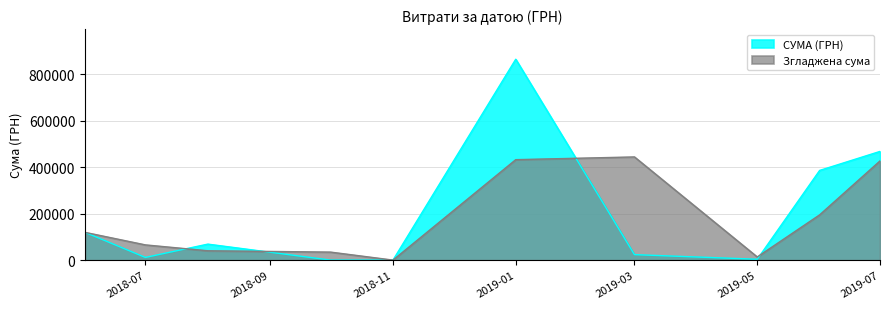

Which series has the largest range (max minus min)?

СУМА (ГРН)